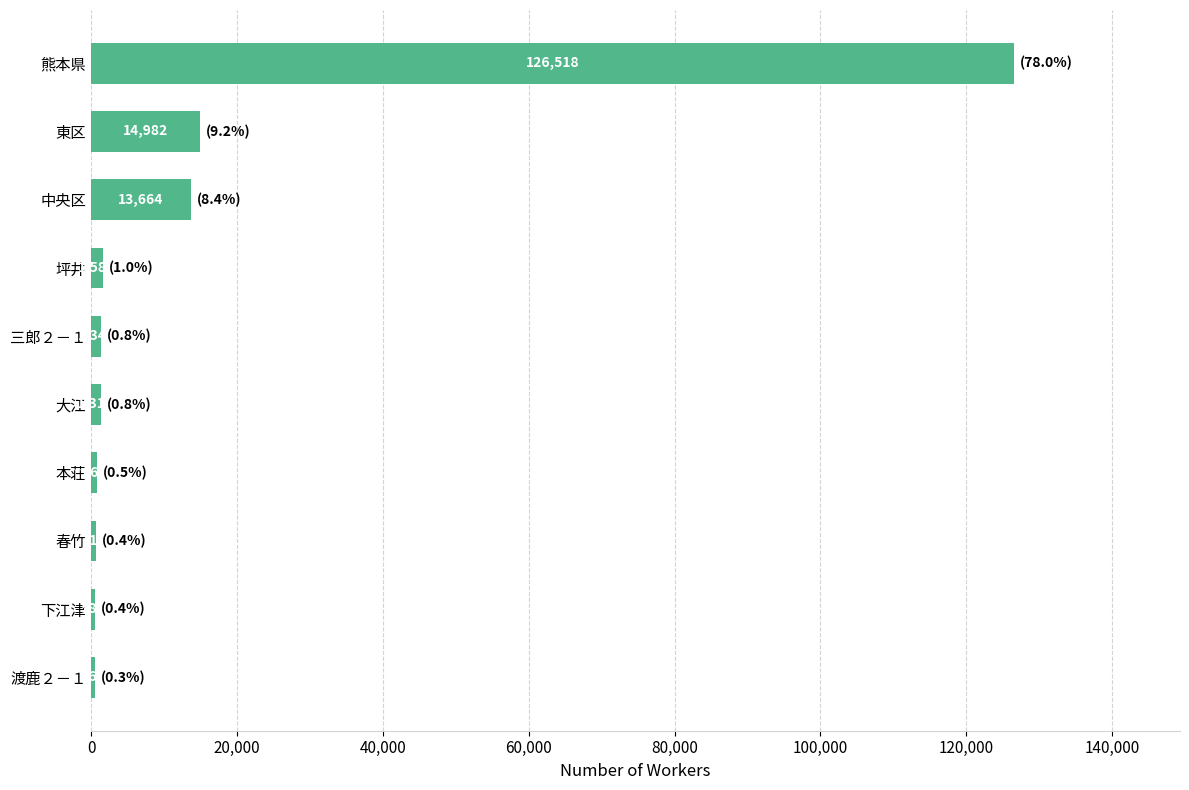

Reading bottom to top, what are all the values shown in this chart?

565	588	712	865	1315	1349	1584	13664	14982	126518